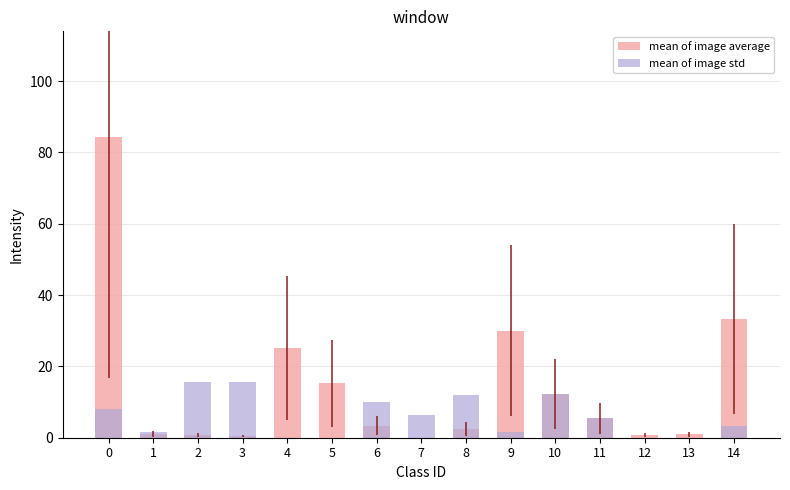

Rank the series by their average value, from highest to lowest.

mean of image average, mean of image std